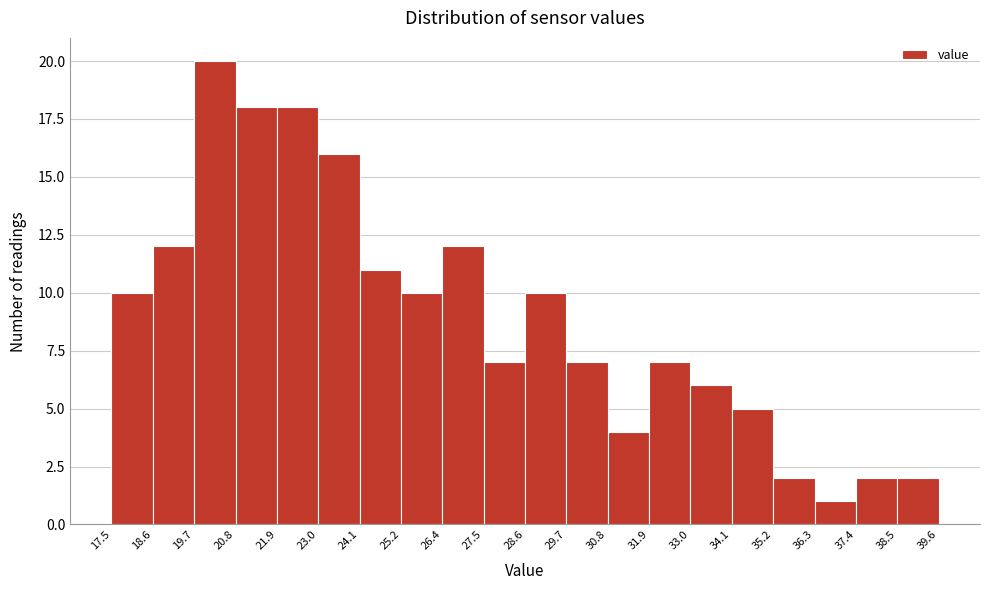

Over which range of the x-axis is the bar tallest?

19.7 to 20.8